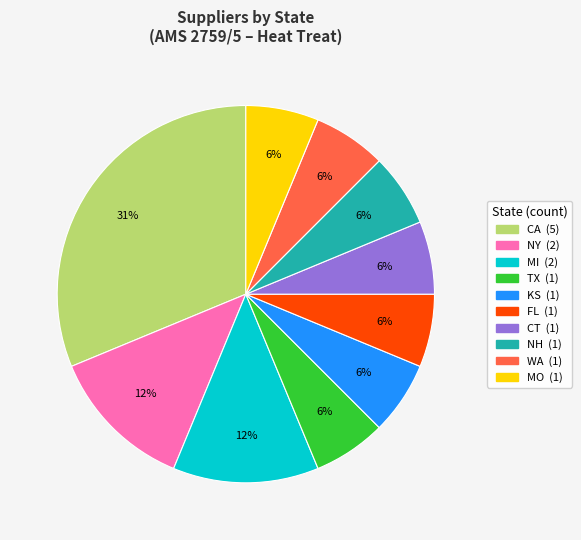

To the nearest percent, what percentage of the pie is FL?

6%